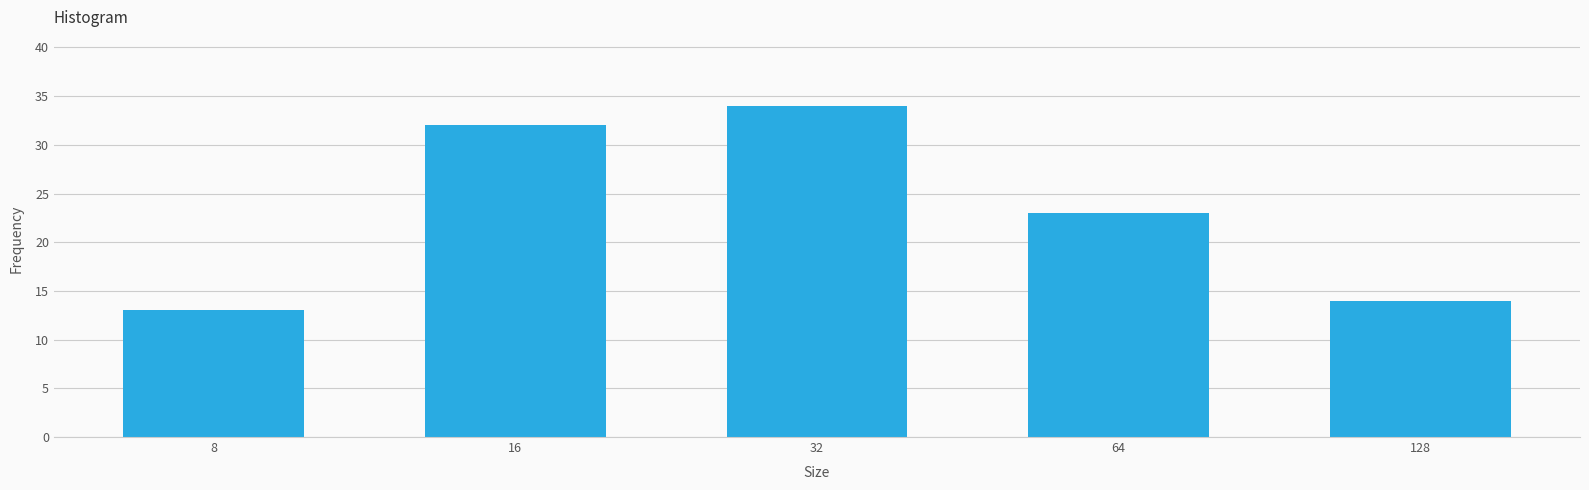

Reading left to right, transcribe all the data shown in this chart.

8=13	16=32	32=34	64=23	128=14